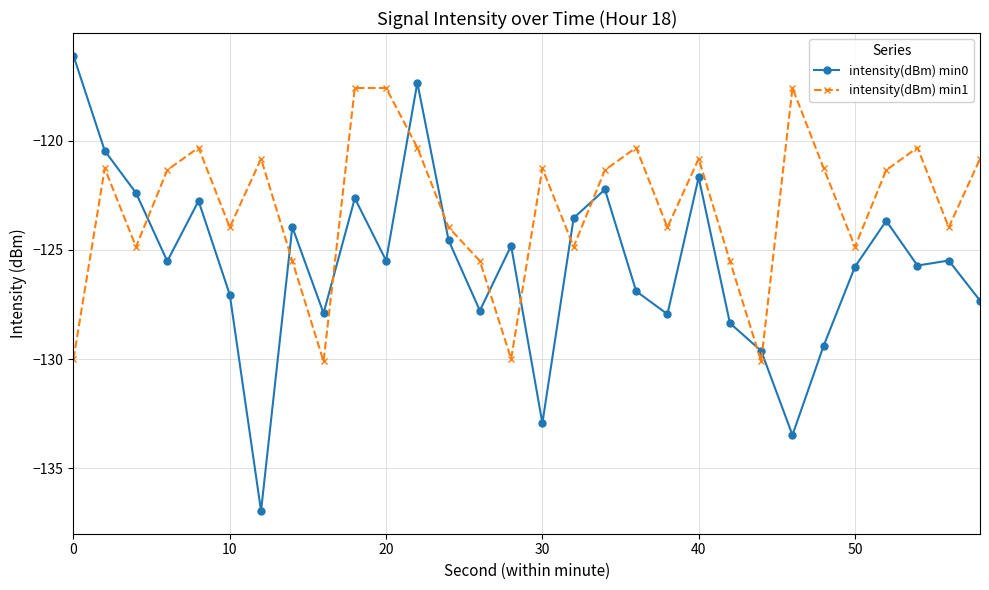

What is the difference between the second highest and second lowest values in the intensity(dBm) min1 series?

12.5